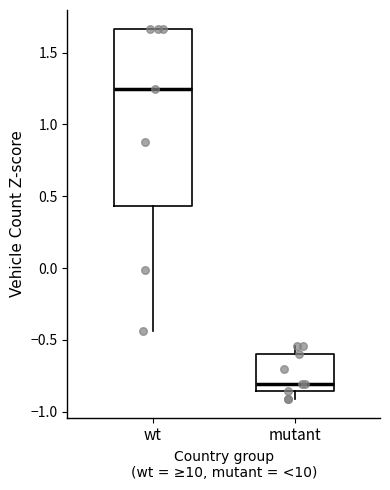

Which box is the tallest, from its lower edge to its upper edge?

wt